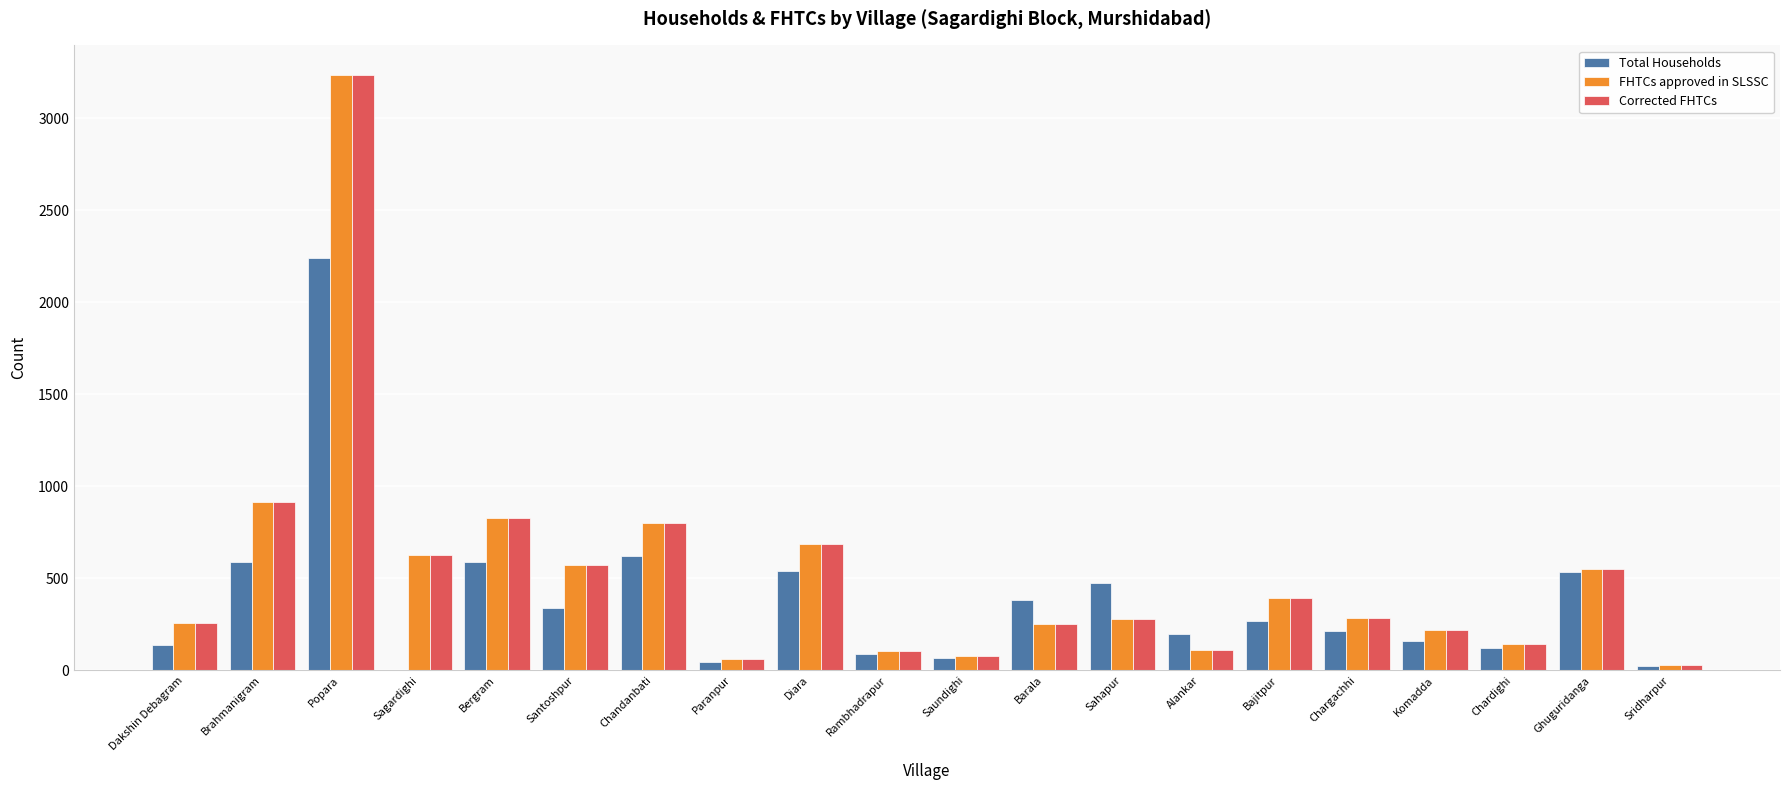

At which label does Total Households reach its peak?

Popara